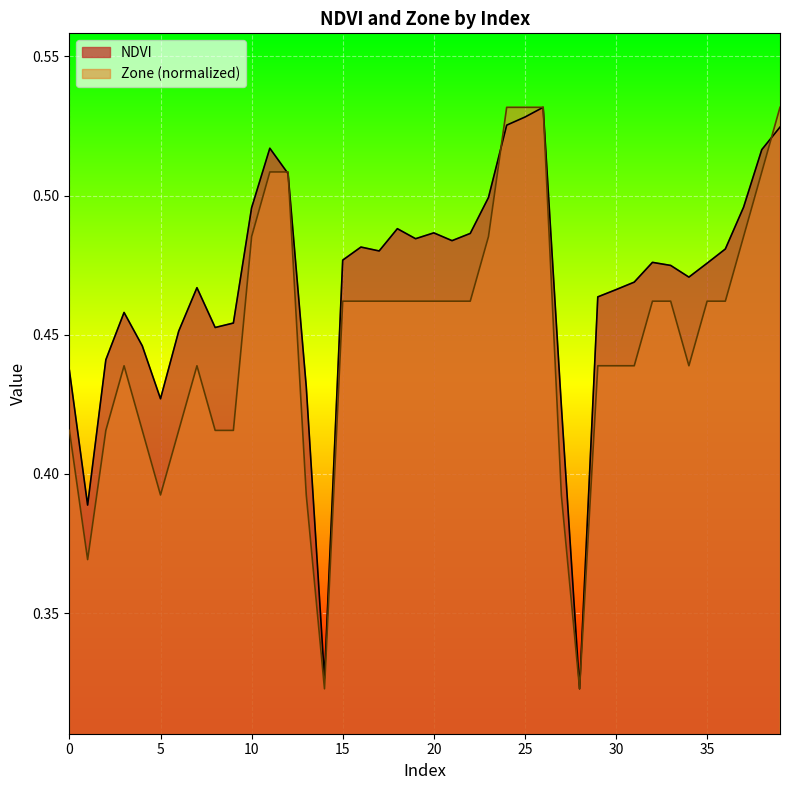

How many lines are shown in the chart?

2